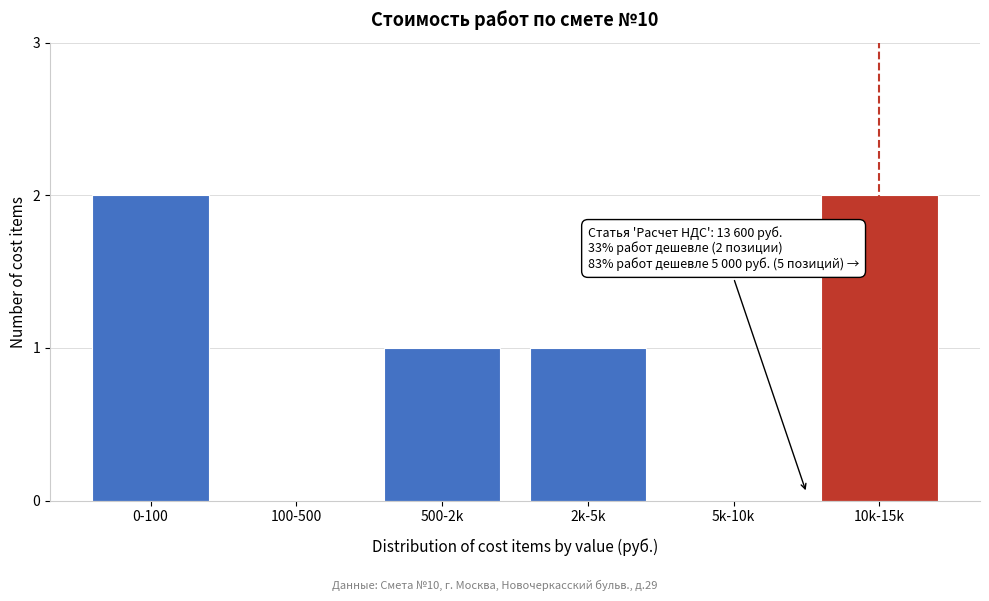

Reading right to left, extract all data points from this chart.

10k-15k=2	5k-10k=0	2k-5k=1	500-2k=1	100-500=0	0-100=2